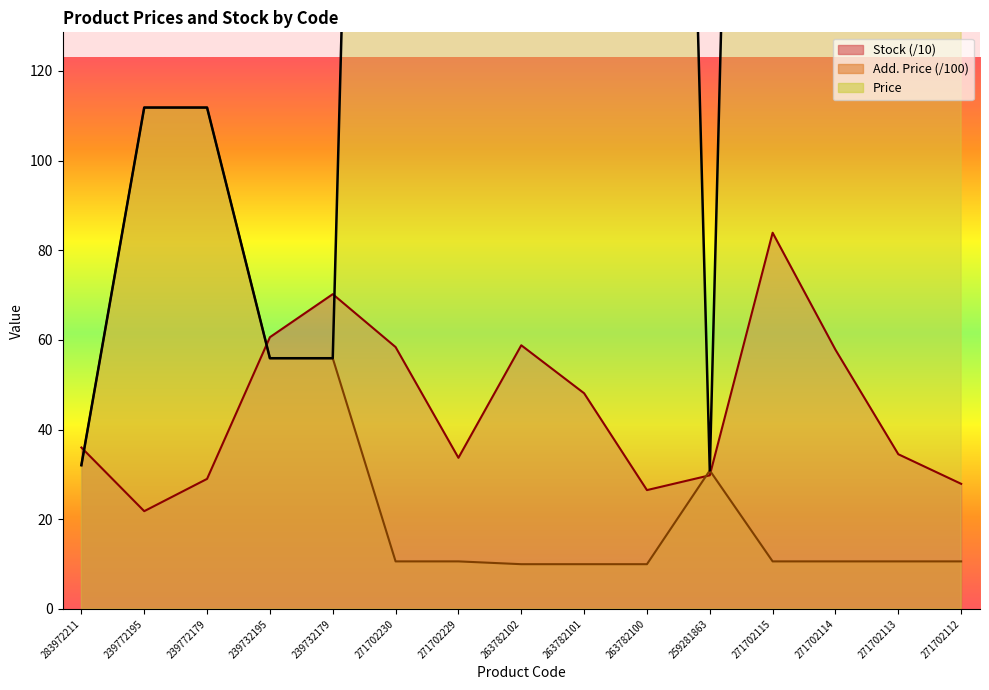

Is the value of Price at 239732179 greater than the value of Stock at 263782102?

No